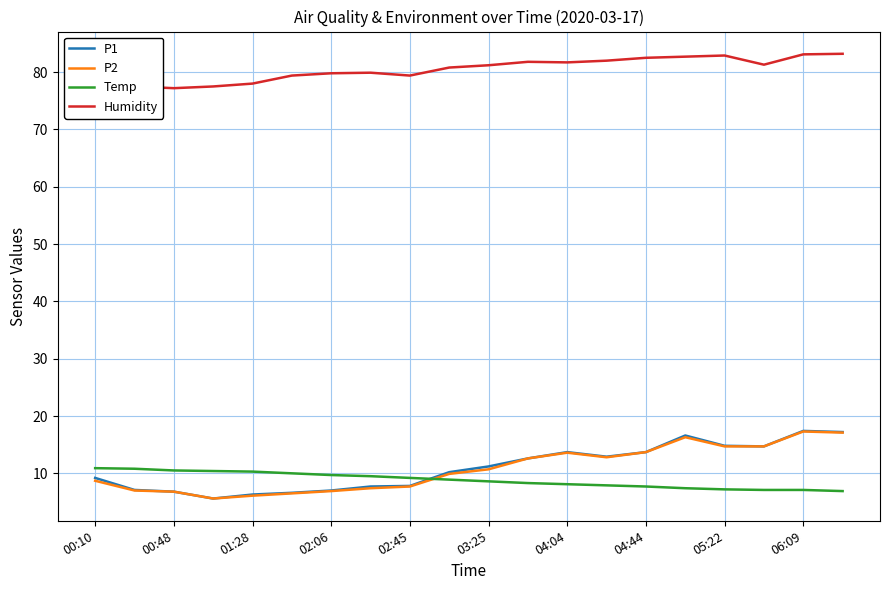

At which label is P2 closest to 11?

03:25